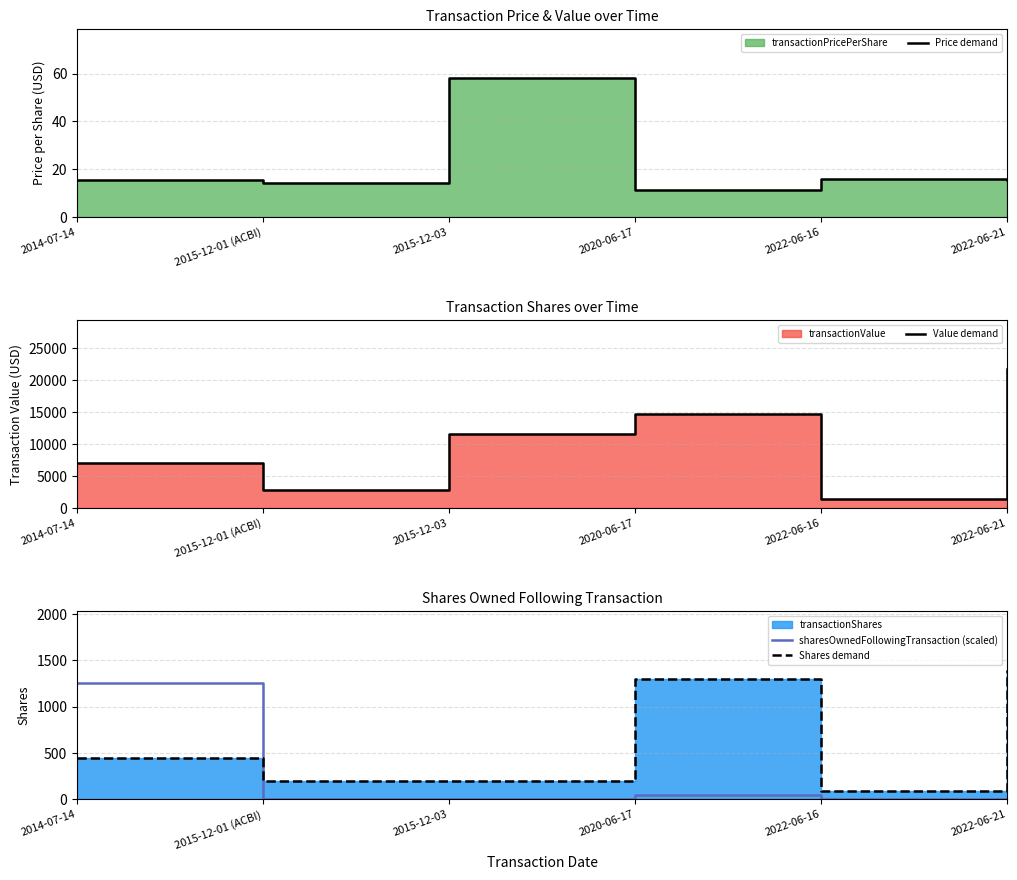

Where is Price demand nearest to the value 34?

2022-06-16